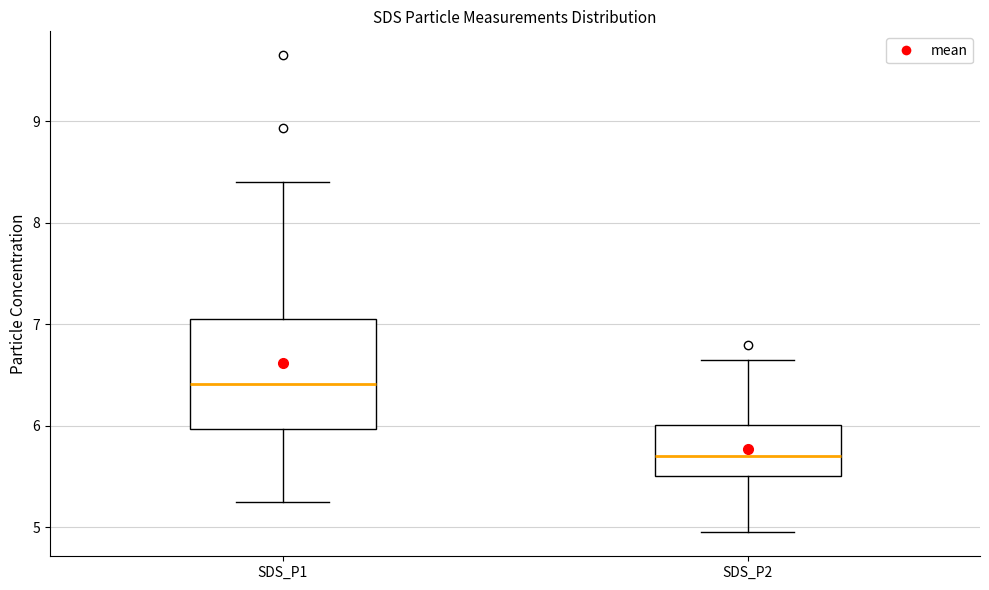

Which box is the tallest, from its lower edge to its upper edge?

SDS_P1